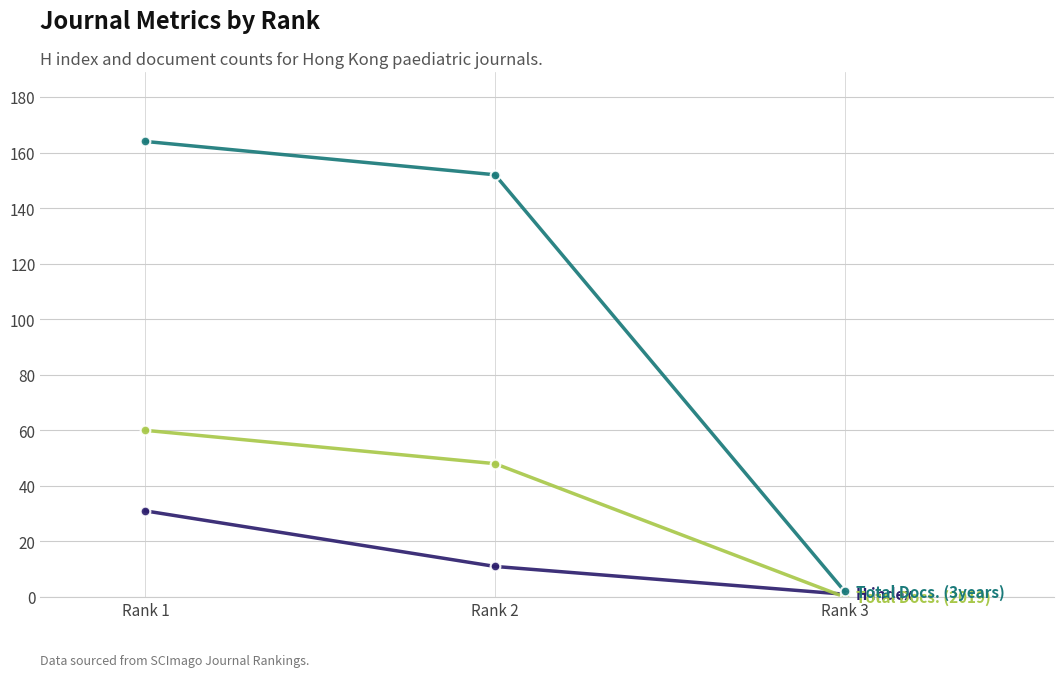

What is the maximum value shown in the chart?

164